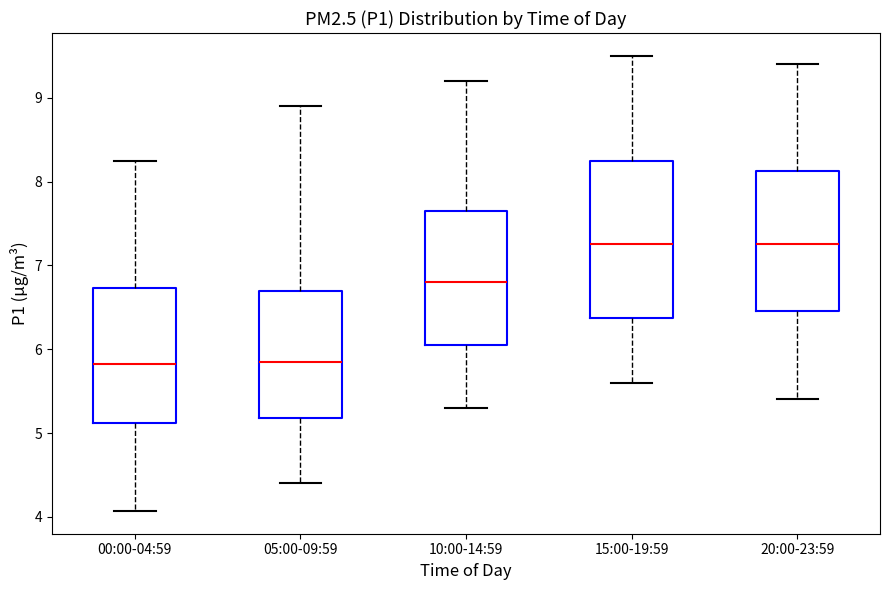

Where does the median line of the box for 05:00-09:59 sit on the y-axis? The values are not printed on the chart, so give them approximately, as read against the axis.

5.8